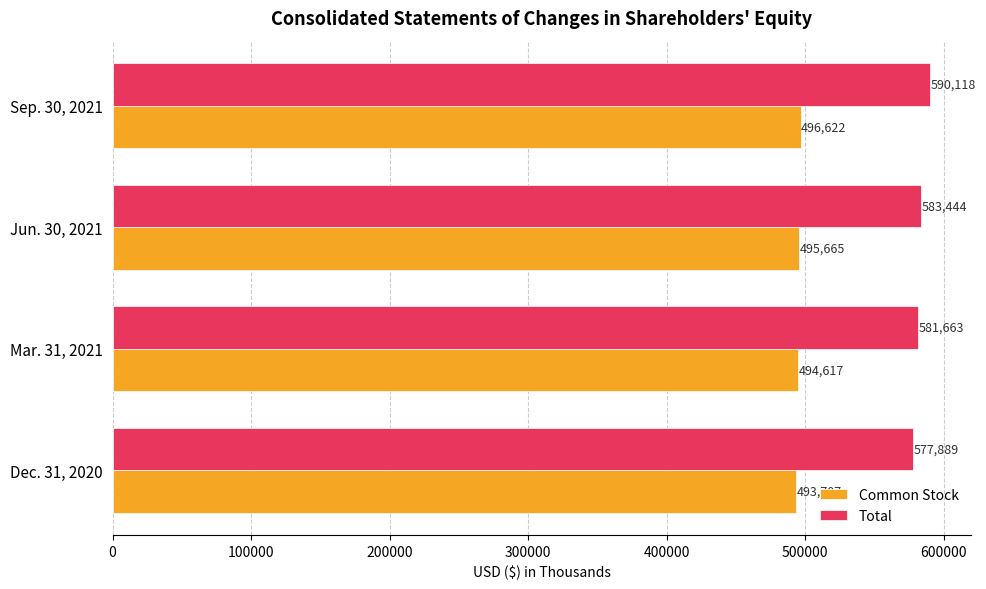

How many Total values are between 581663 and 590118?

3